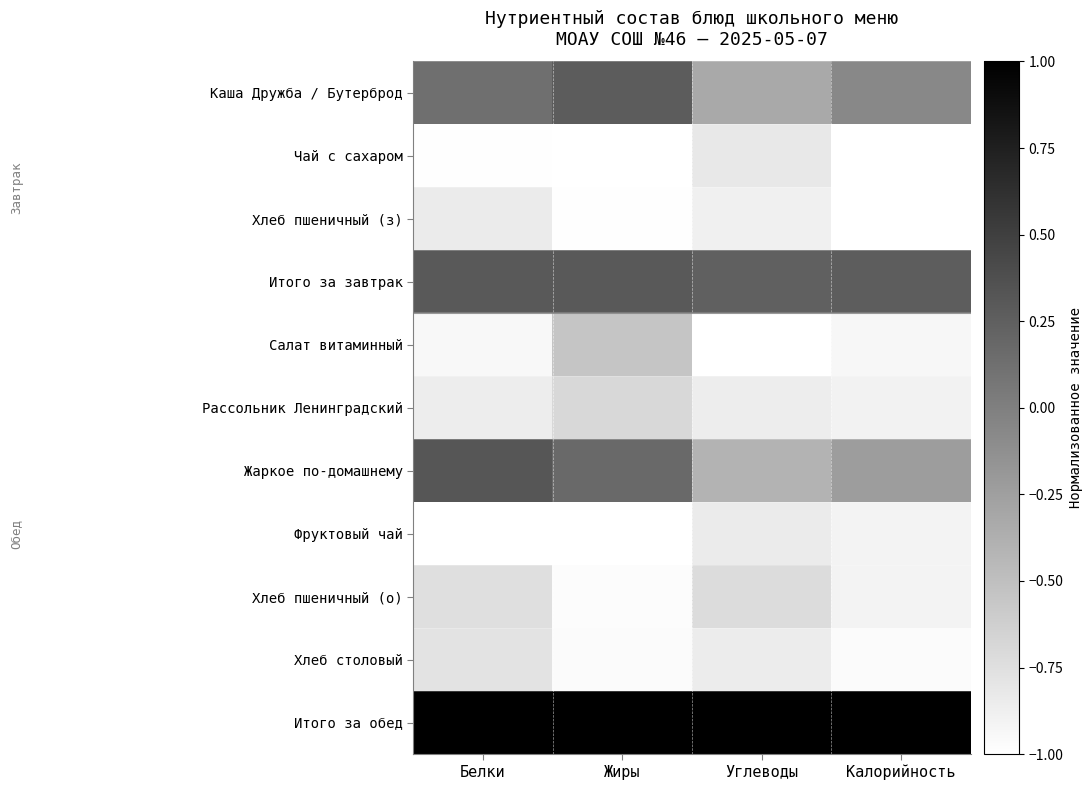

At how many categories does at least one series exceed 0?

4